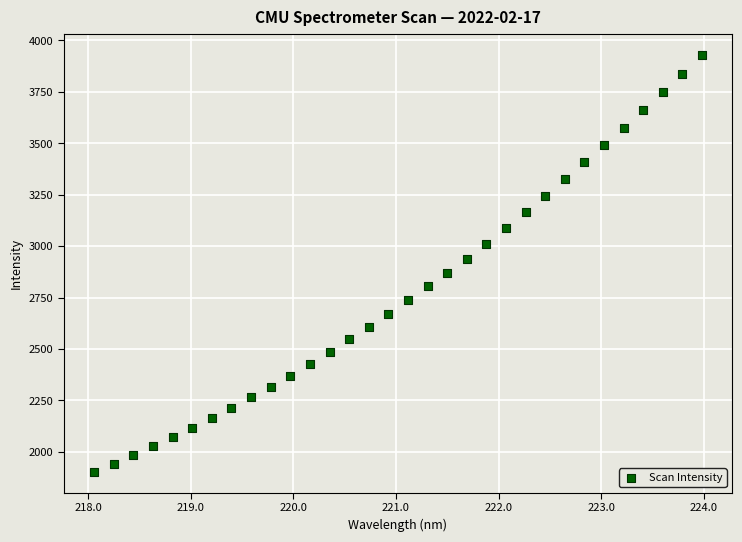

What Y value in the scatter plot is closest to 2916?

2938.4